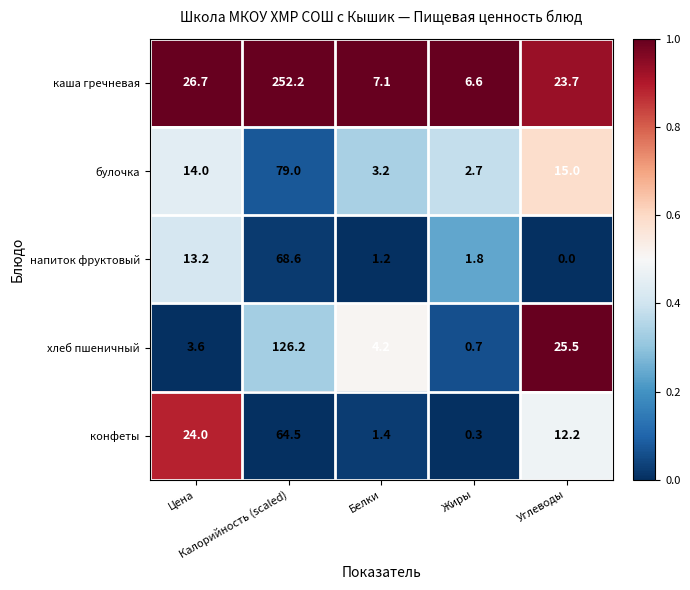

Which series has the largest range (max minus min)?

каша гречневая